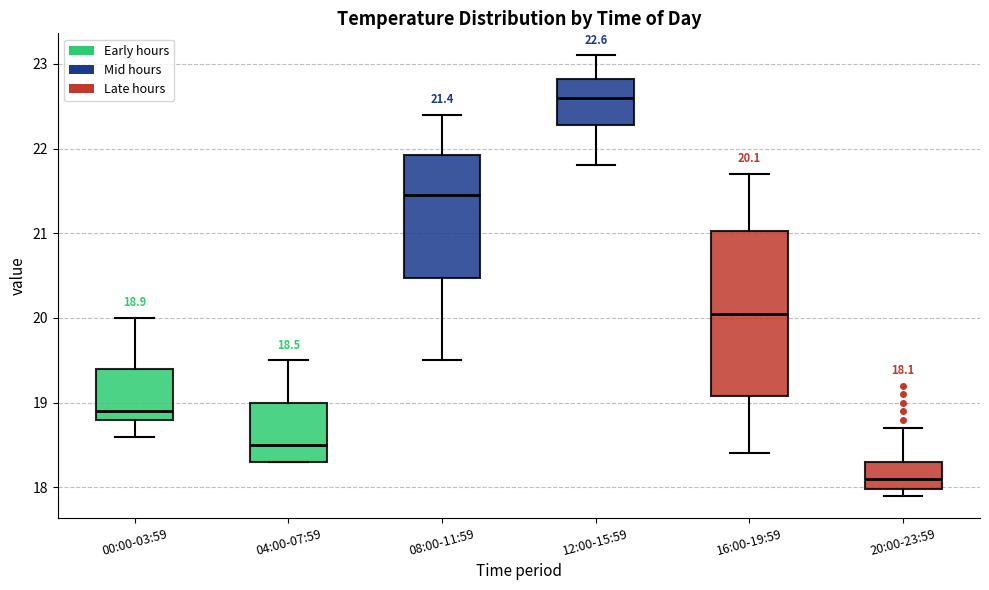

Which box's median line is the lowest?

20:00-23:59